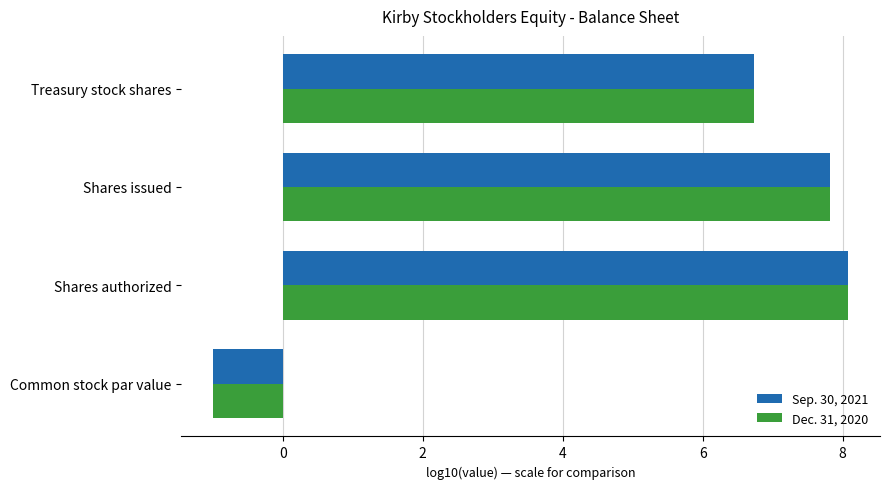

How many positive values does the Sep. 30, 2021 series have?

3